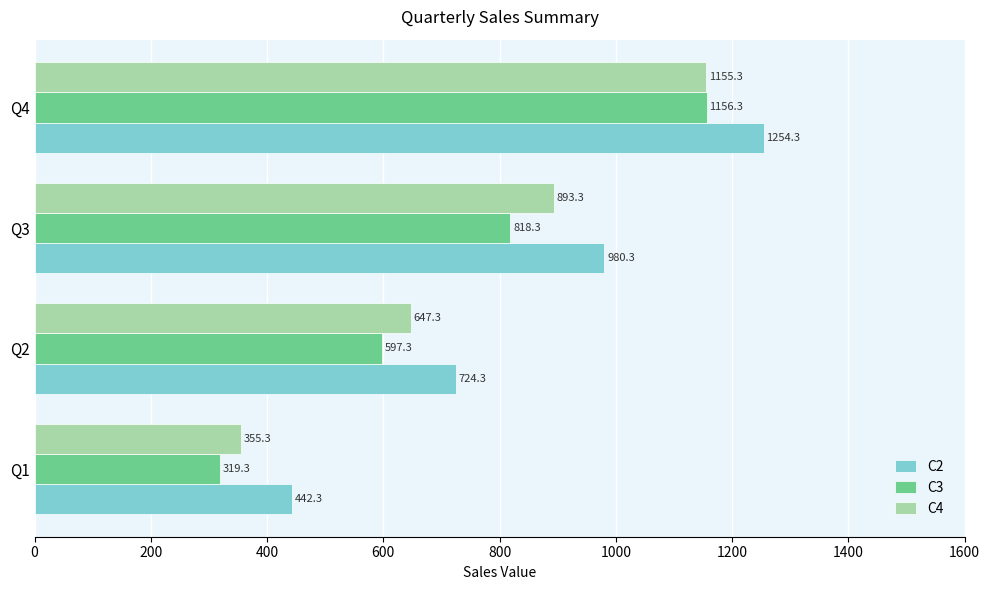

Is the value of C3 at Q2 greater than the value of C4 at Q2?

No